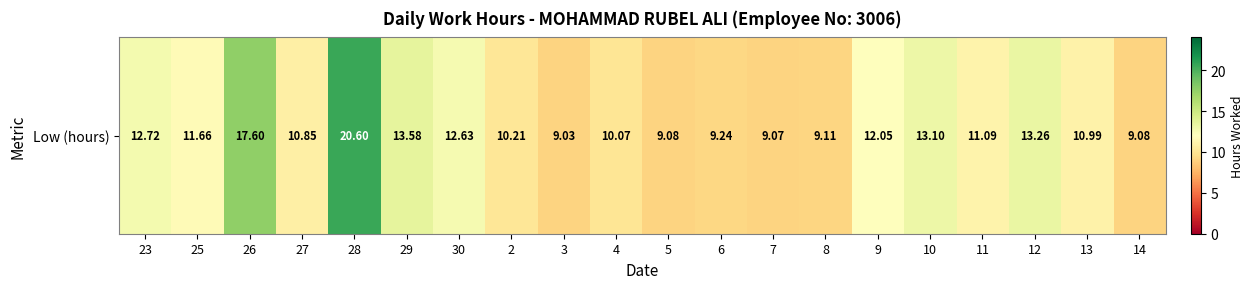

At which label is the value closest to 14?

29